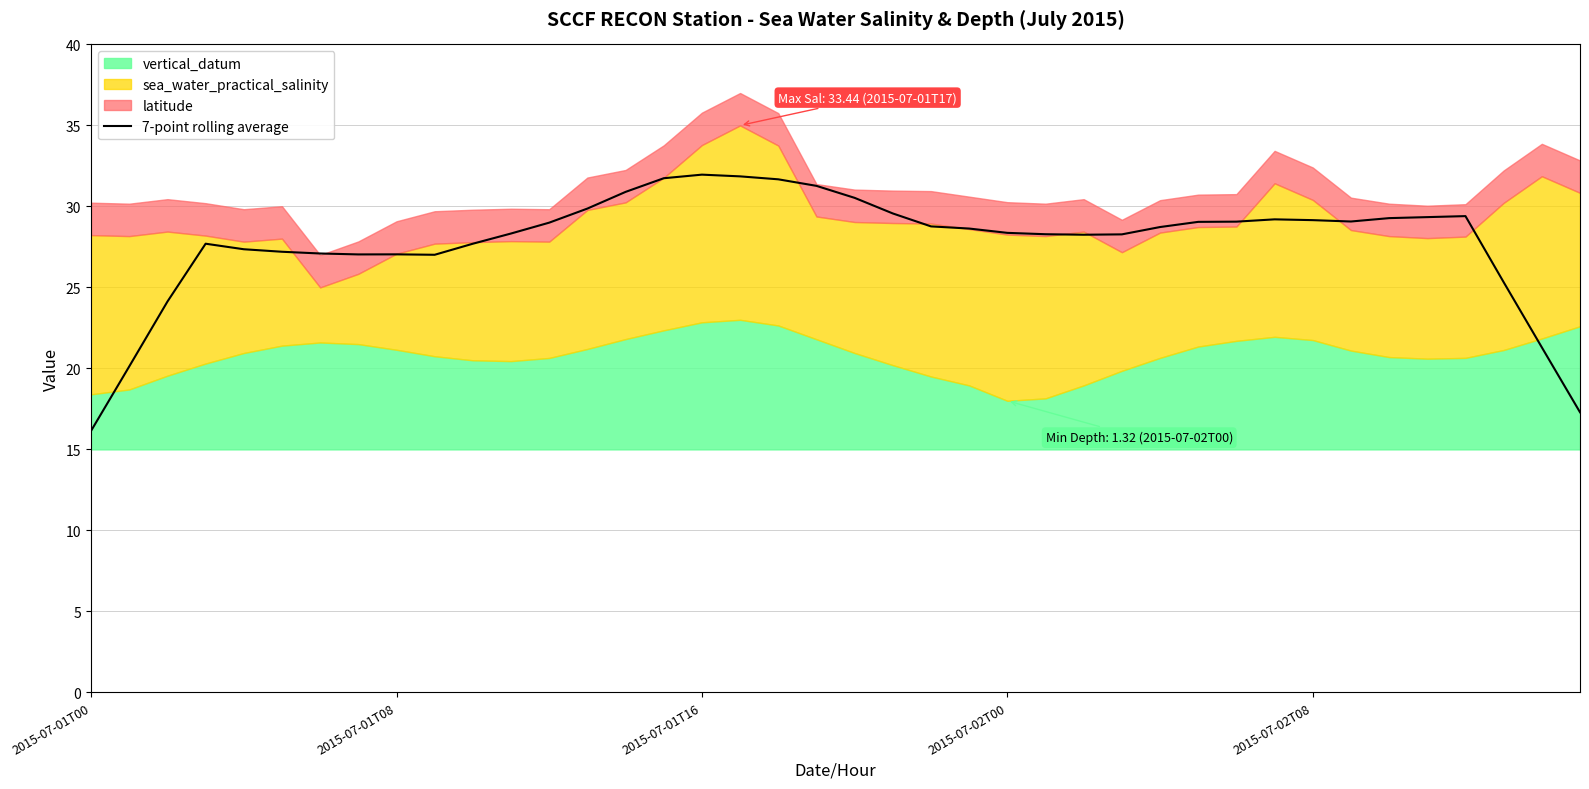

Is it true that 7-point rolling average equals 27.0 at 2015-07-01T08?

True